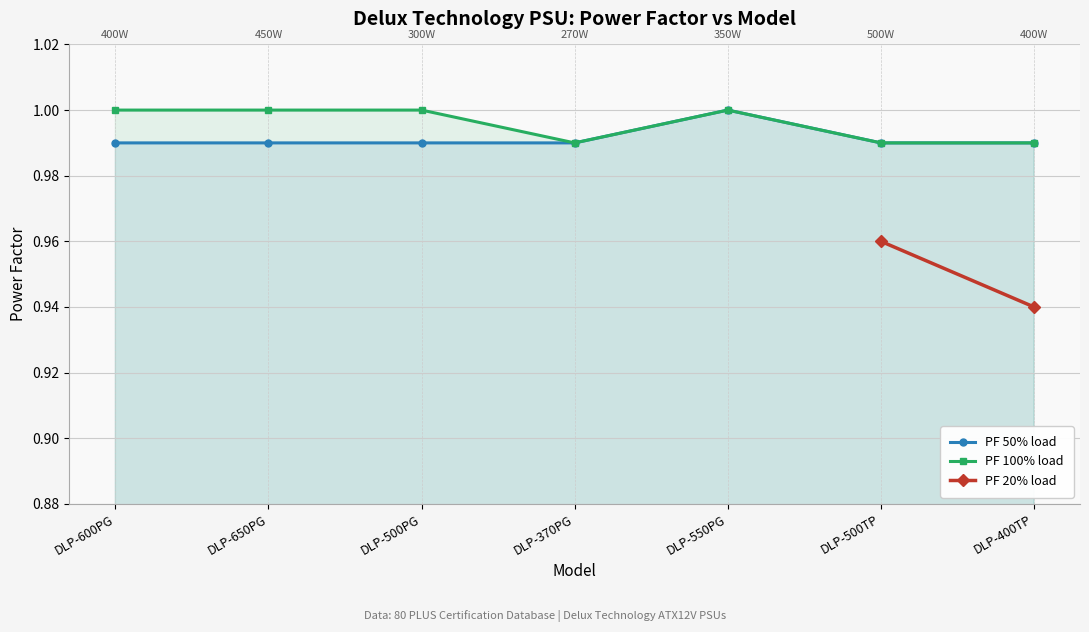

The value of PF 50% load at DLP-370PG is 0.2. True or false?

False